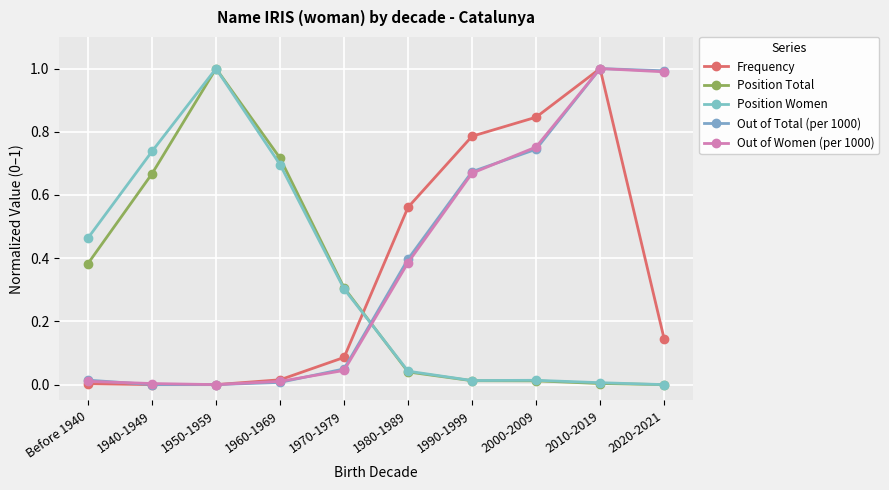

The value of Position Total at 1950-1959 is 1.0. True or false?

True